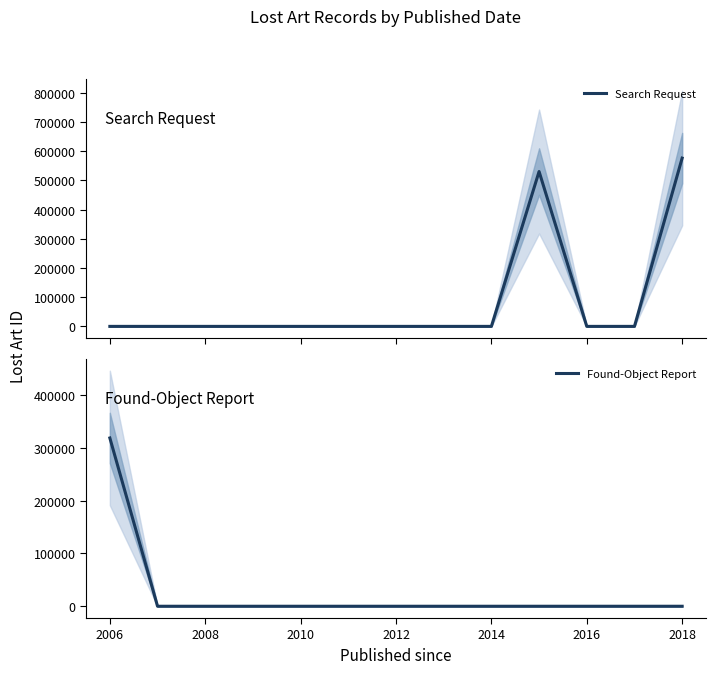

At which label does Found-Object Report reach its peak?

2006